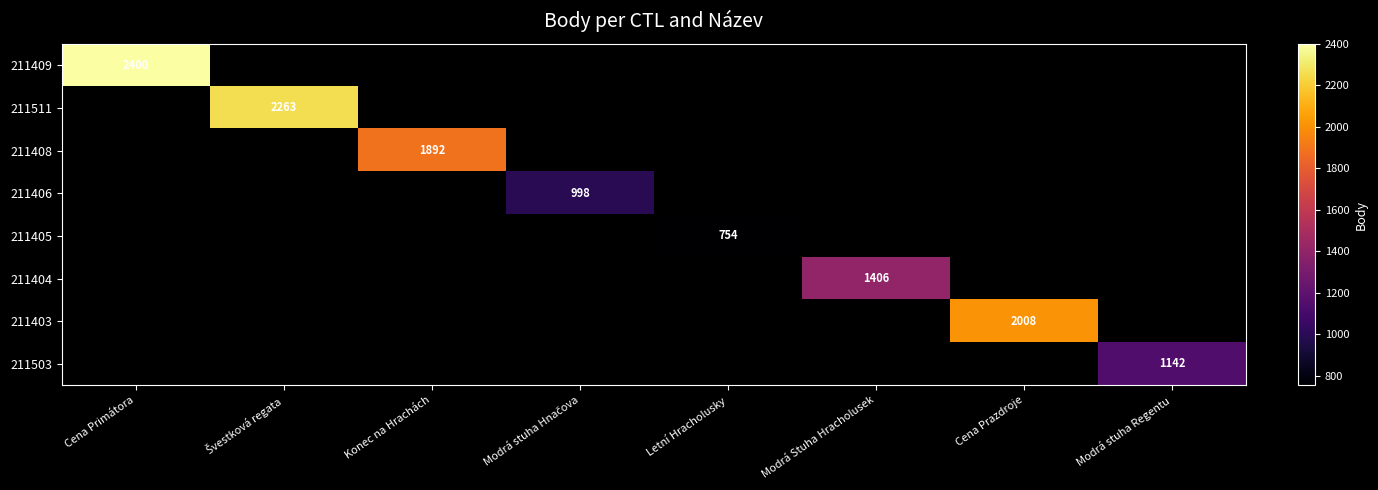

Which category has the lowest value across all series?

Letní Hracholusky